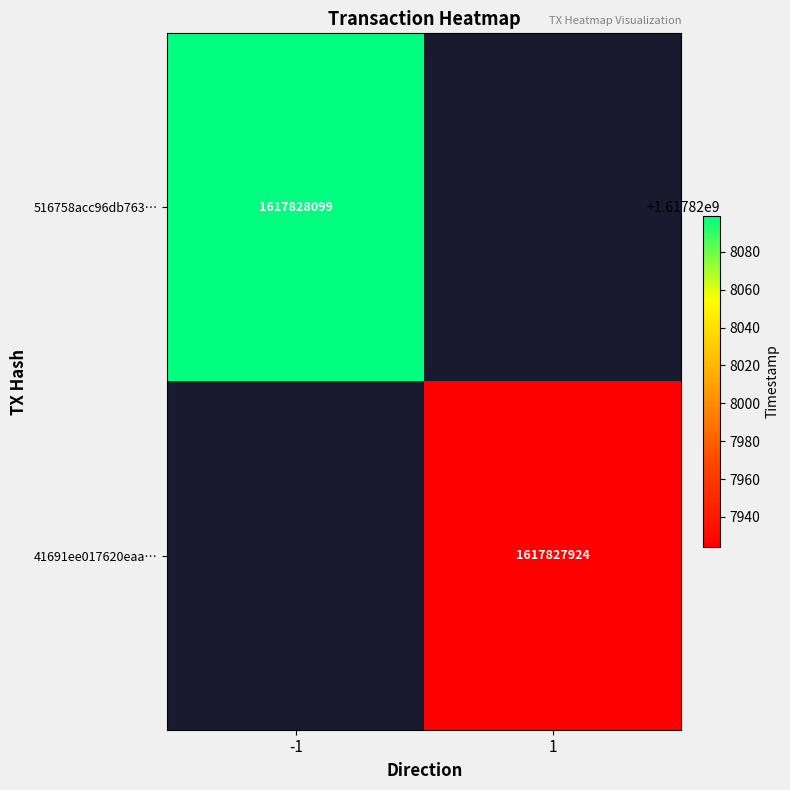

What is the sum of the 41691ee017620eaa85d60d99f8e5d5e2ee6ab7b values at 0 and 1?

1617827925